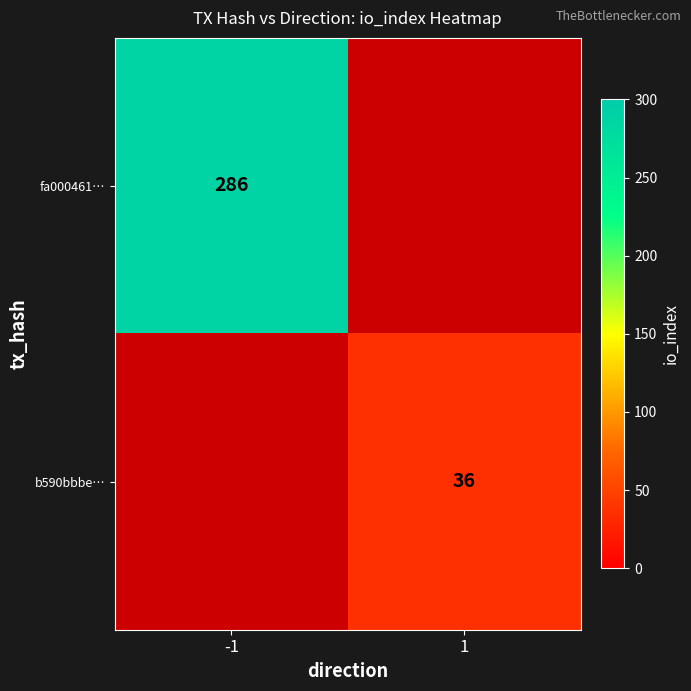

The b590bbbe… series shows 36 at 1. True or false?

True